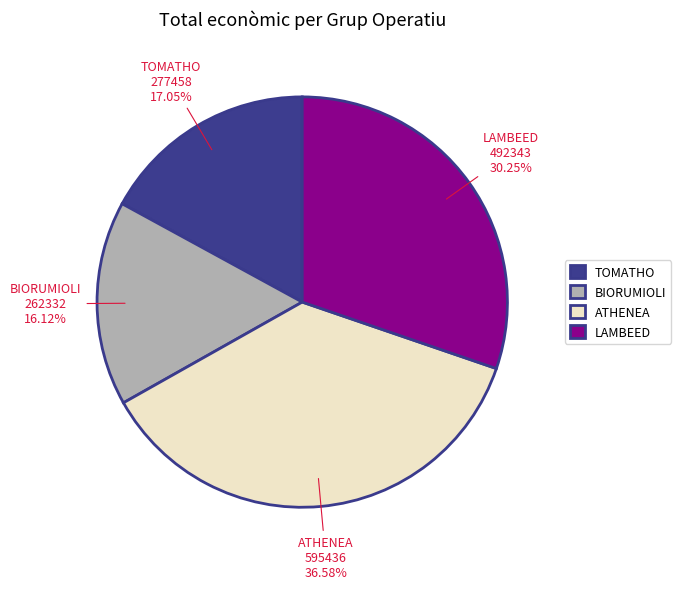

Which slice is the largest?

ATHENEA